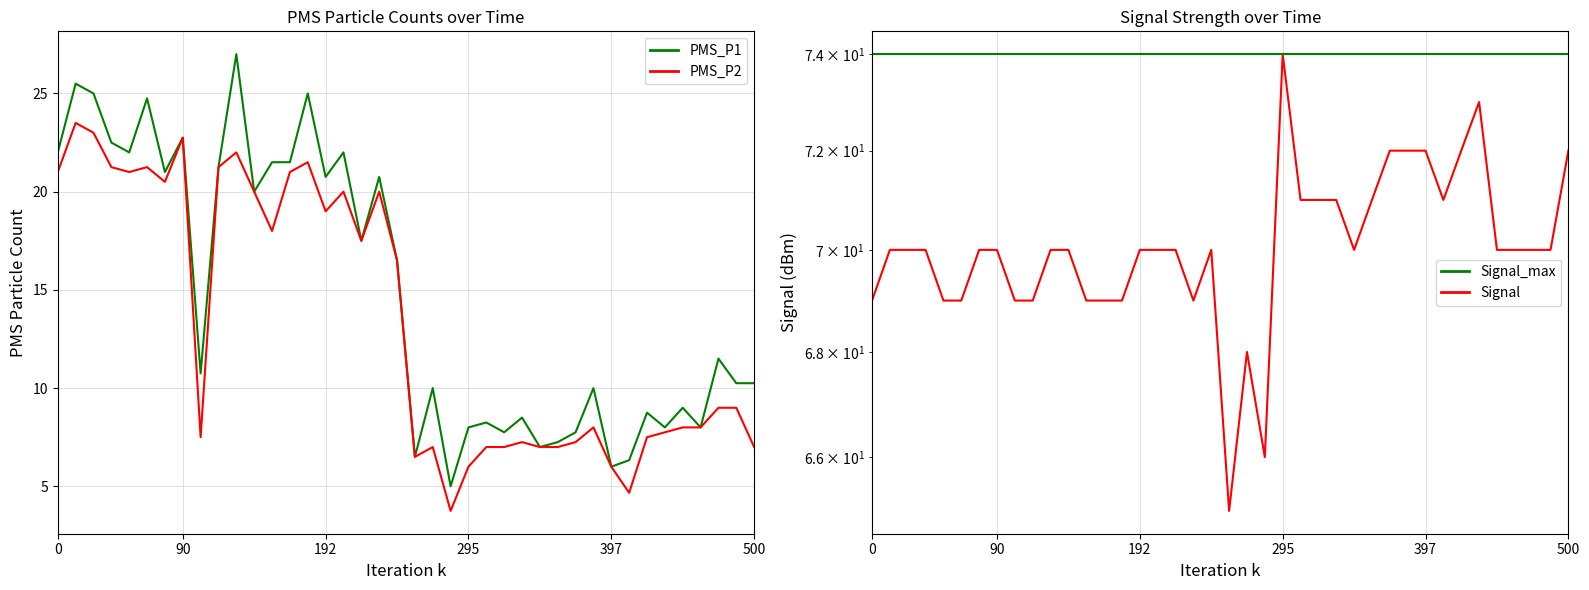

What position from the right is 6?

34